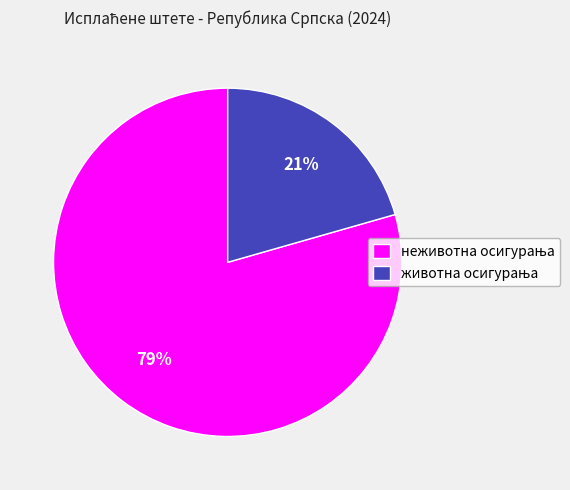

To the nearest percent, what is the average slice percentage?

50%